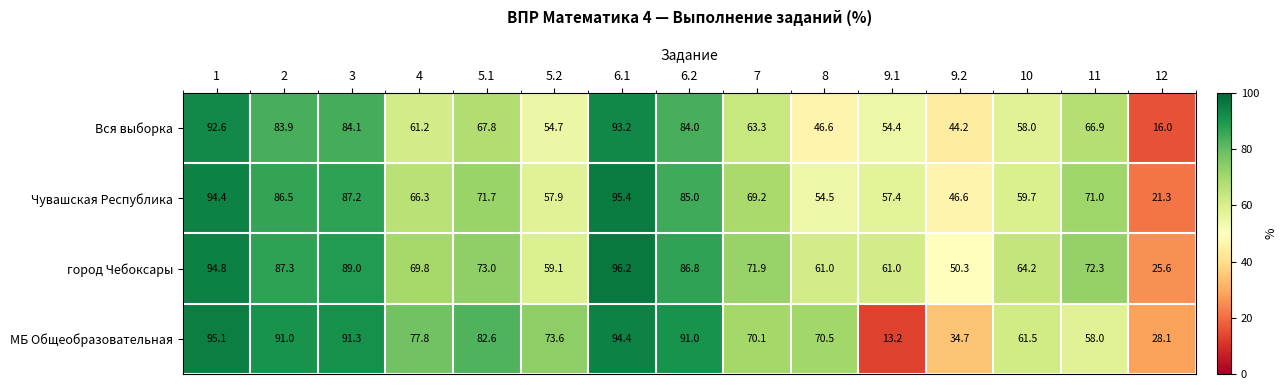

At which label does Вся выборка reach its peak?

6.1